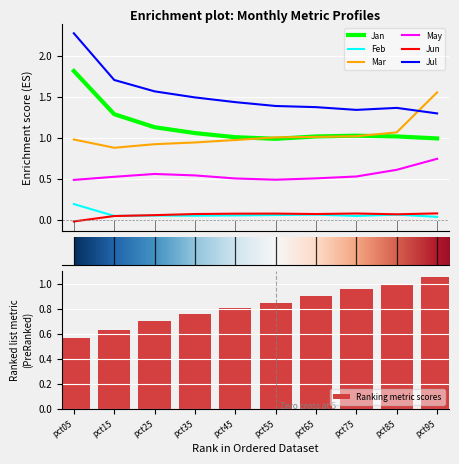

Is the value of Jan at pct05 greater than the value of Mar at pct25?

Yes